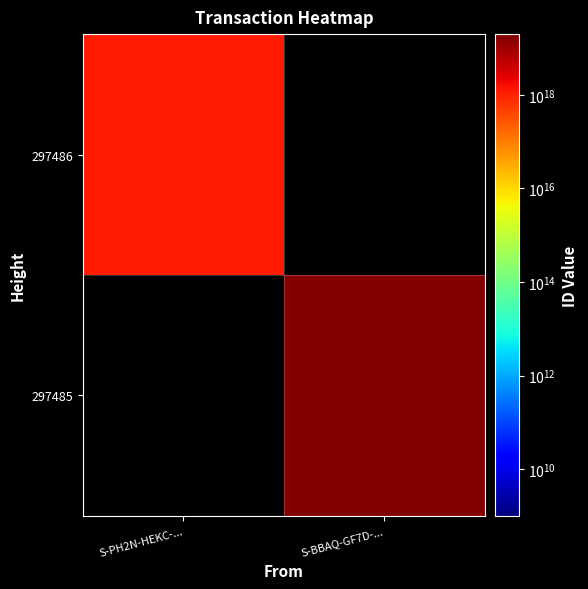

What is the maximum value shown in the chart?

17340084226763763712.0